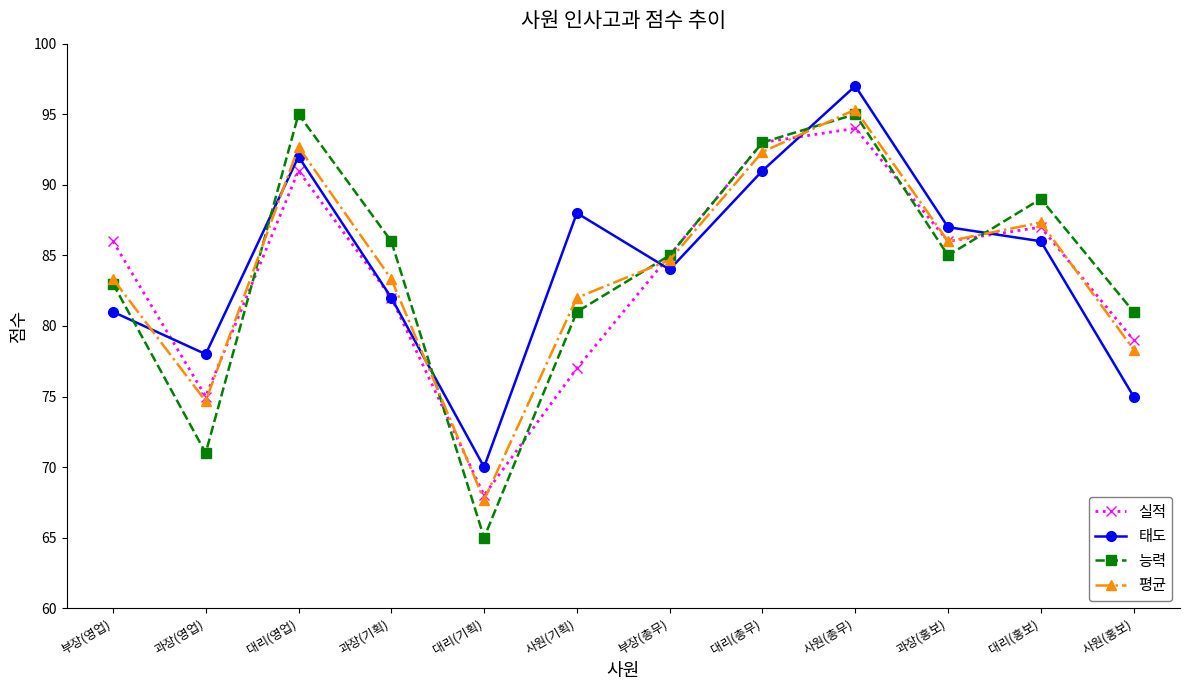

In 태도, how many points are higher than both neighbors (excluding endpoints)?

3